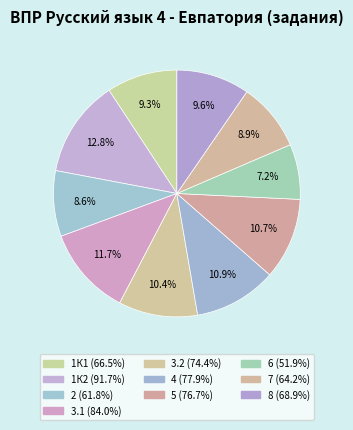

Rank the categories by value from lowest to highest.

6, 2, 7, 1К1, 8, 3.2, 5, 4, 3.1, 1К2